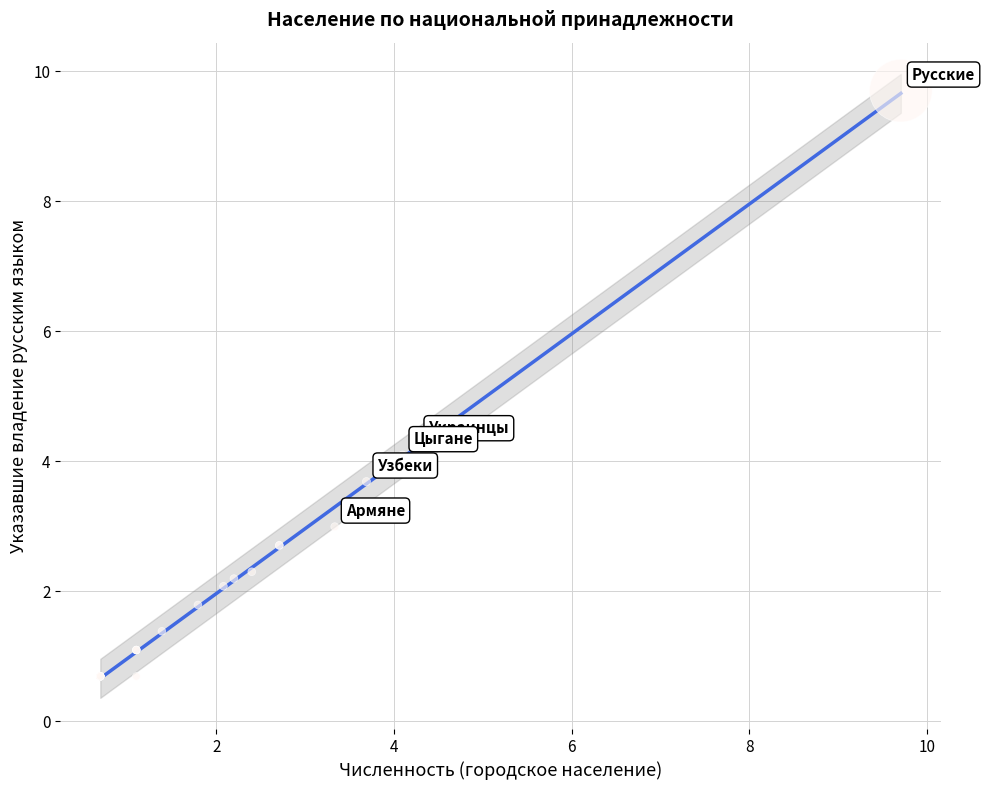

What Y value in the scatter plot is closest to 5?

4.3